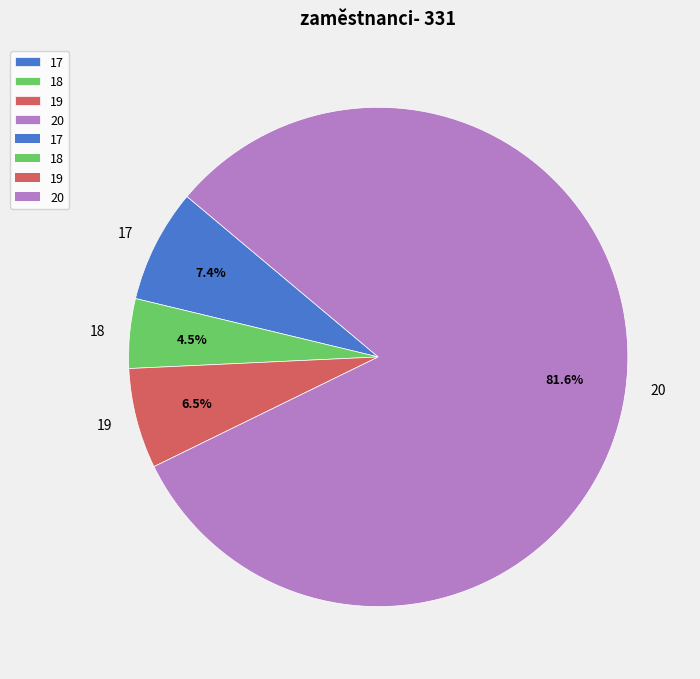

How many segments does this pie chart have?

4